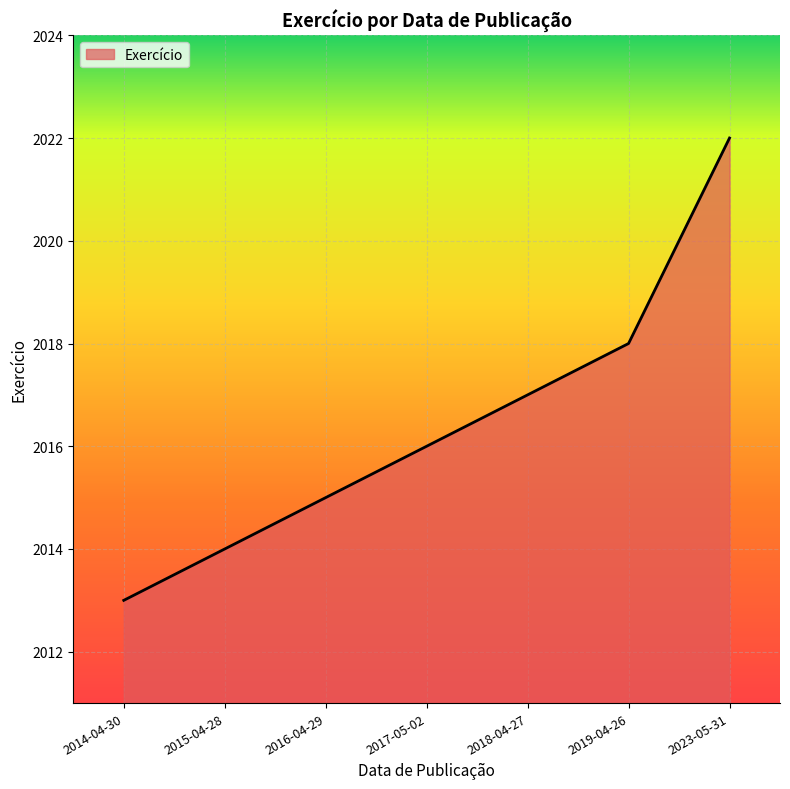

Reading left to right, list all the values displayed in this chart.

2013	2014	2015	2016	2017	2018	2022